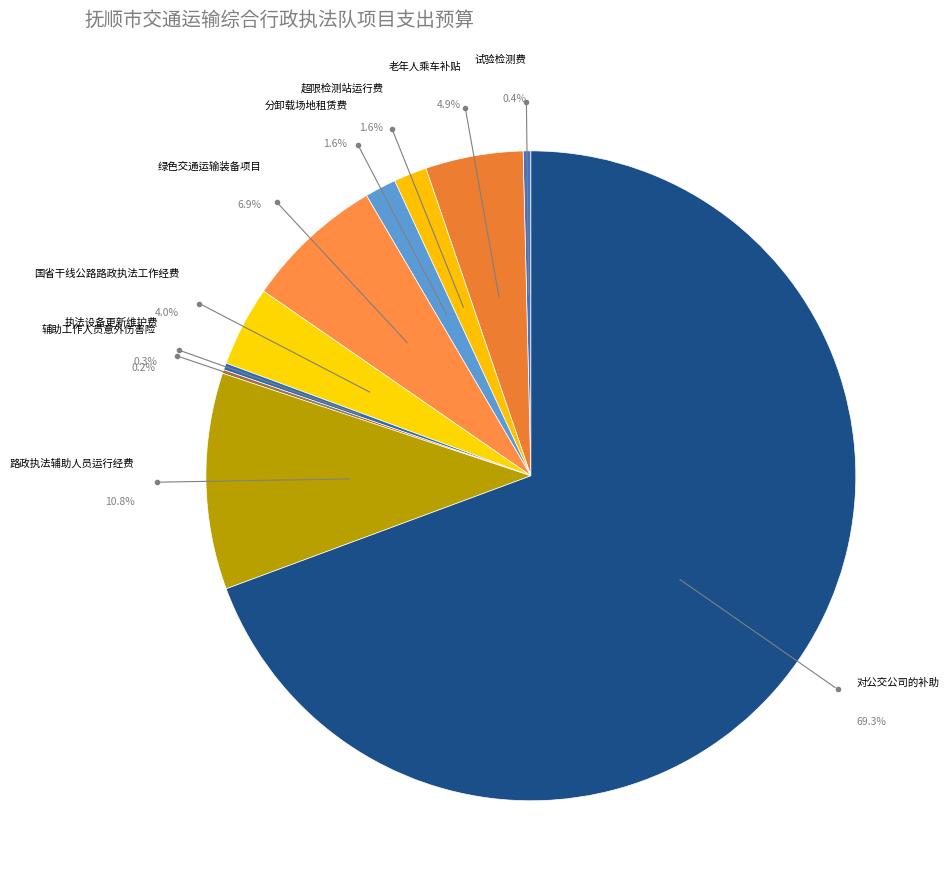

True or false: 超限检测站运行费 accounts for 2% of the total.

True